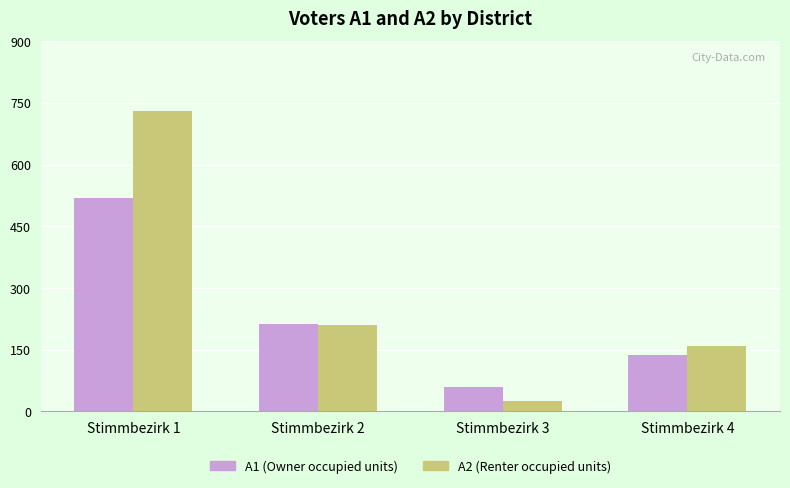

What is the value of the A1 (Owner occupied units) bar at the 4th from the left?

137